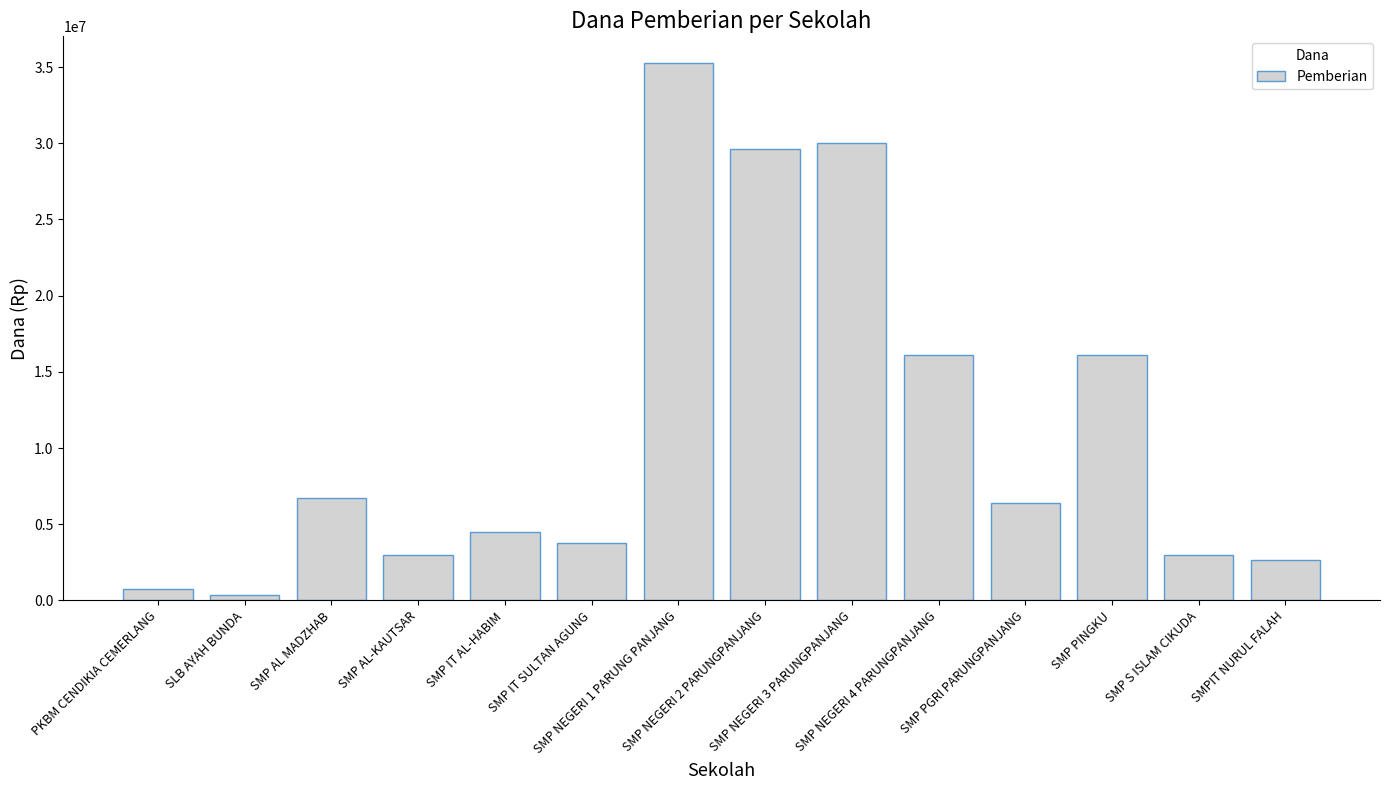

How many bars are there in total?

14